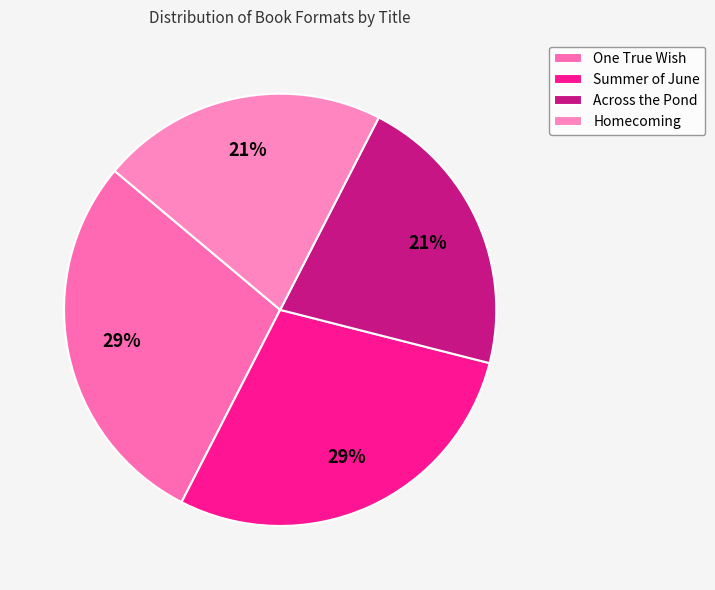

How much of the chart is everything except Summer of June?

71.4%